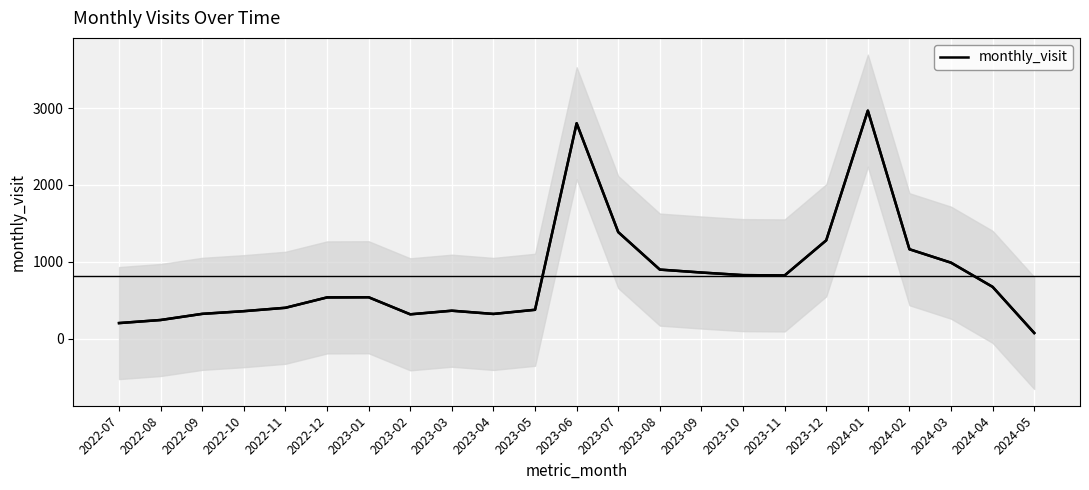

Which has a higher value, 2024-03 or 2023-12?

2023-12